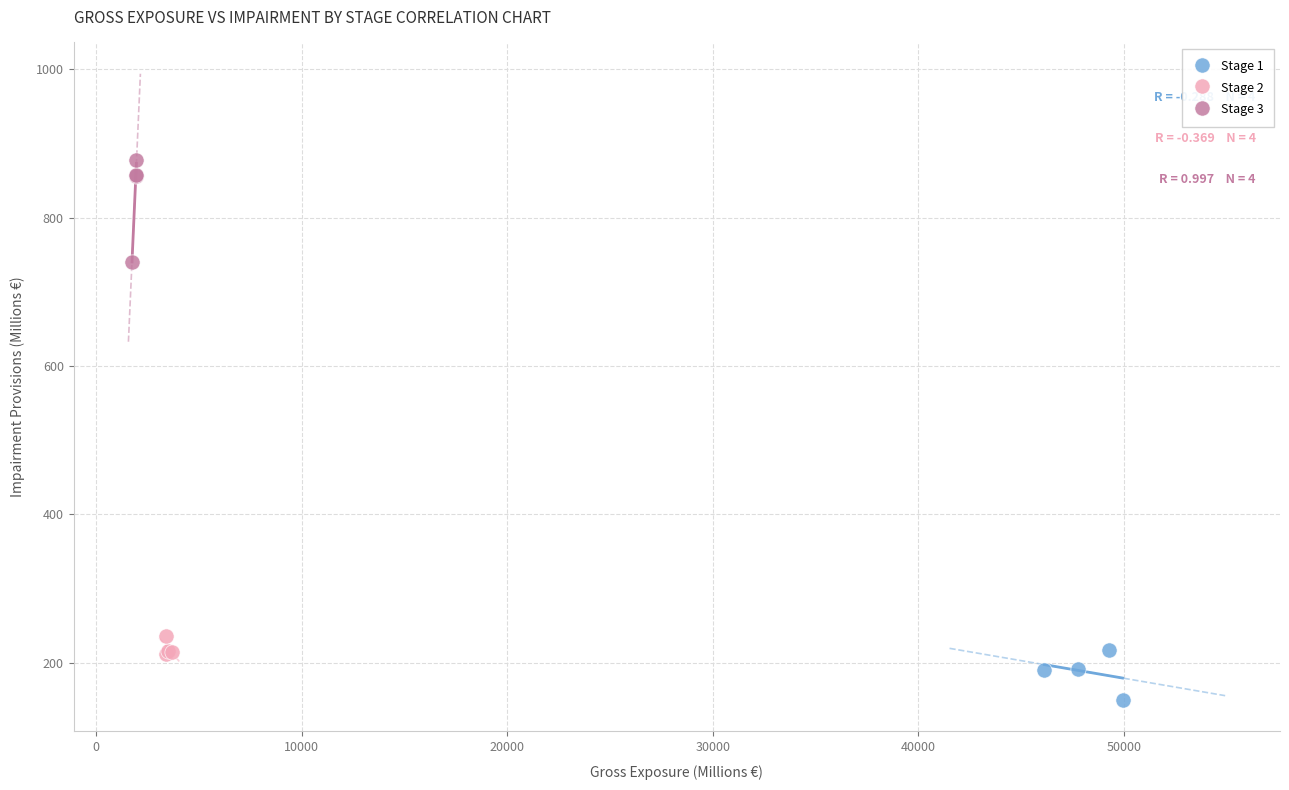

Which series has the widest spread of Y values?

Stage 3